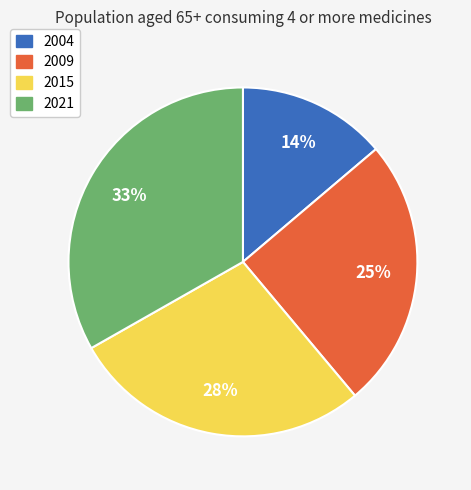

To the nearest percent, what is the combined percentage of 2021 and 2004?

47%